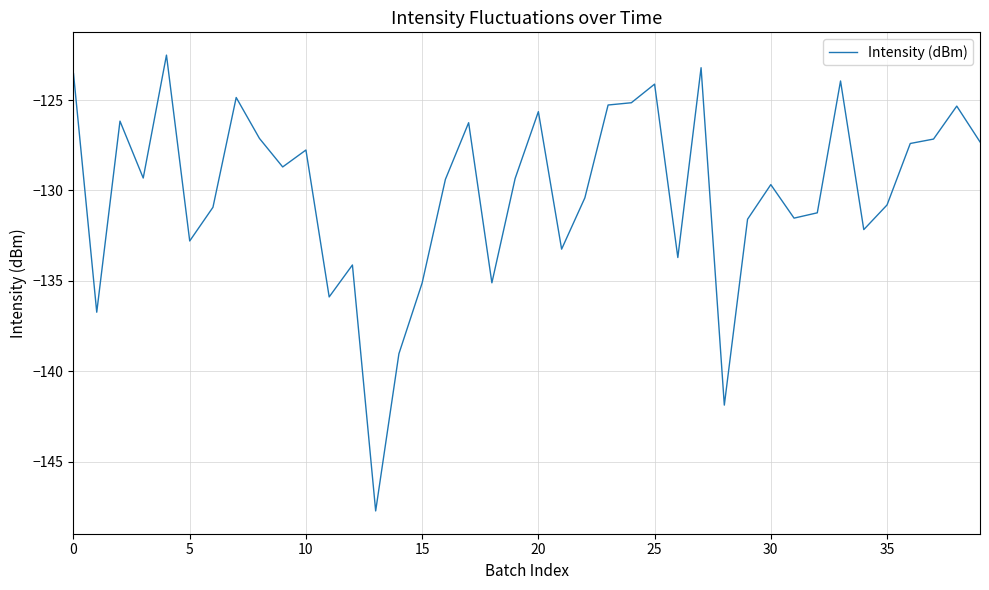

True or false: there are more than 2 points higher than both neighbors.

True